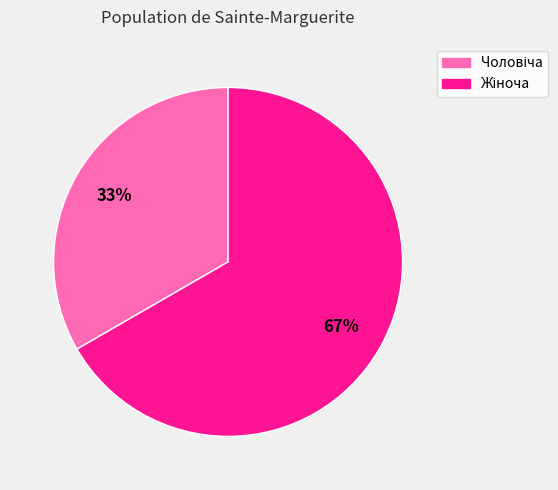

To the nearest percent, what is the average slice percentage?

50%